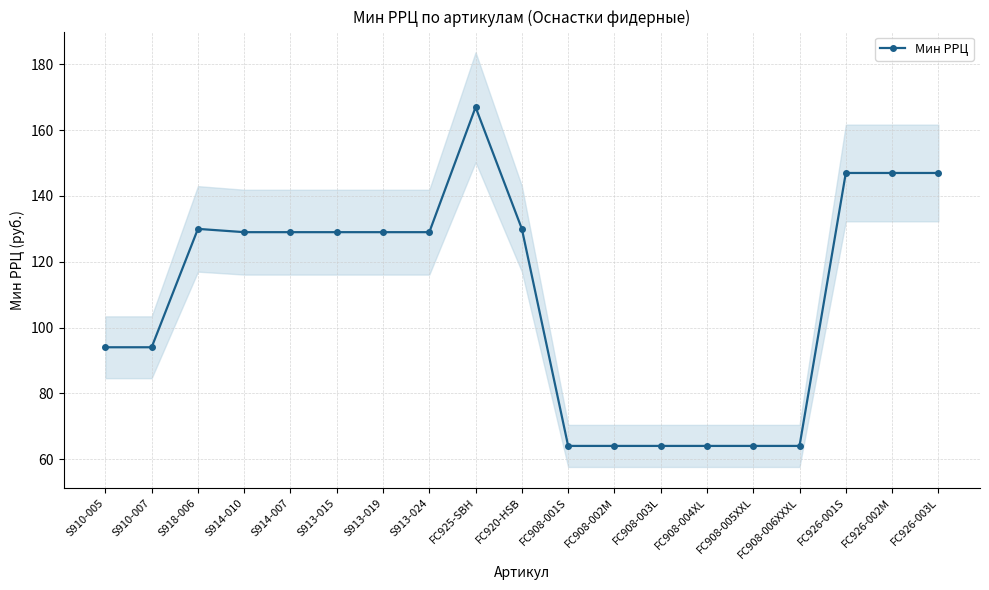

Read the value at S914-010, to the nearest 10.

130